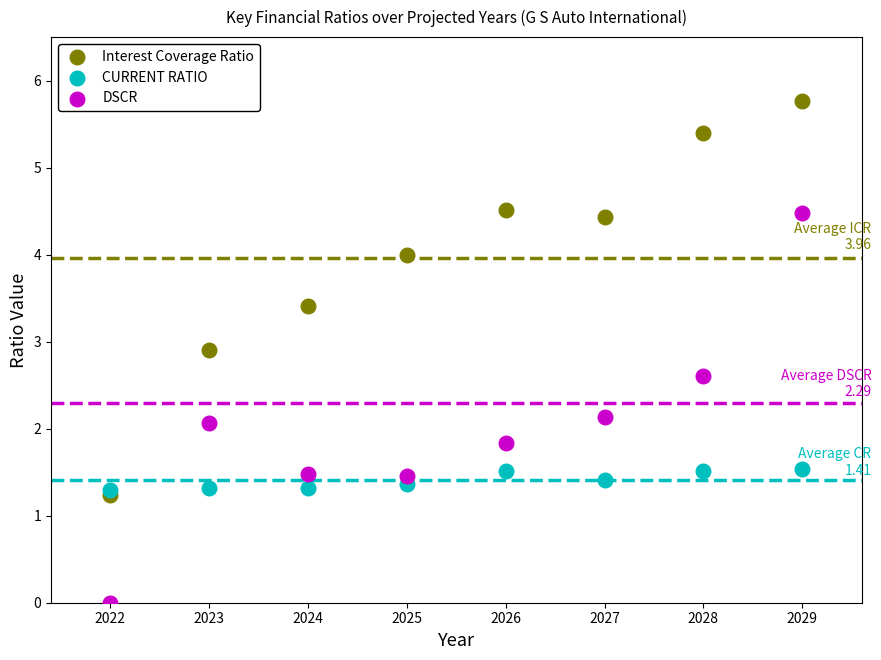

Which series reaches the maximum Y coordinate?

Interest Coverage Ratio